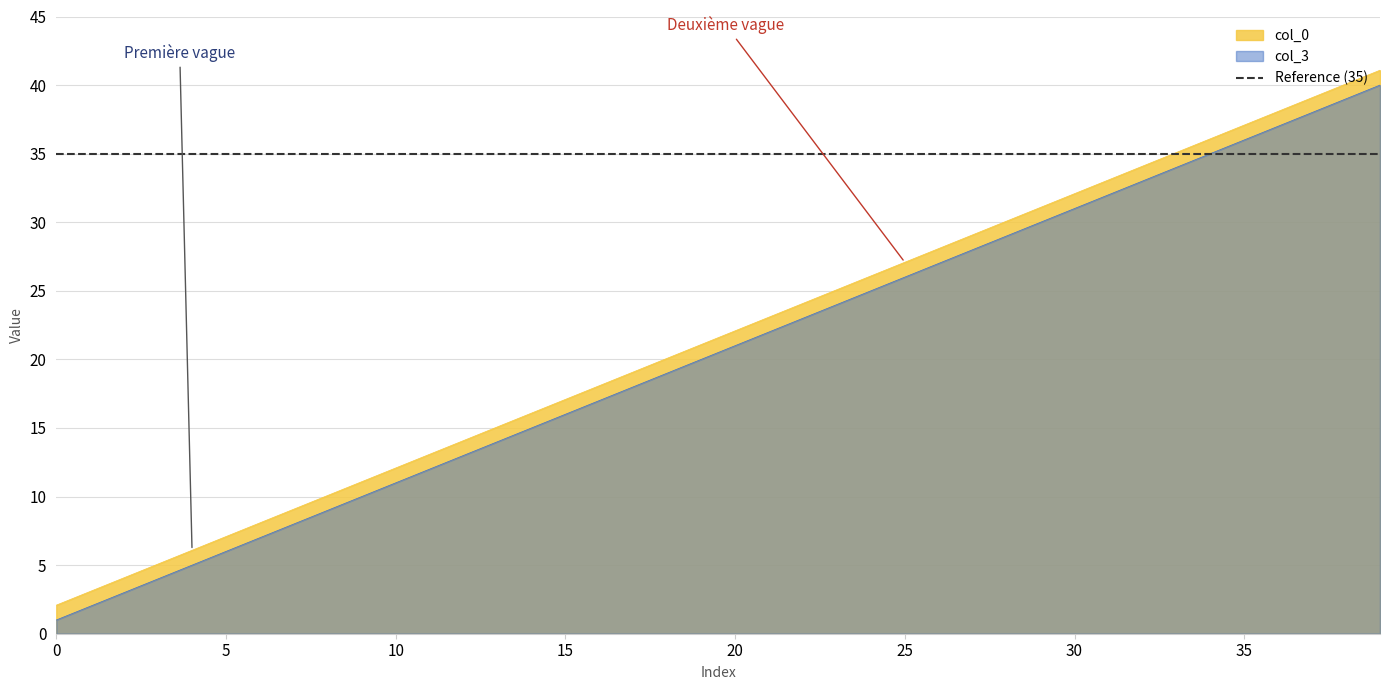

At which label does col_0 first exceed 22?

20